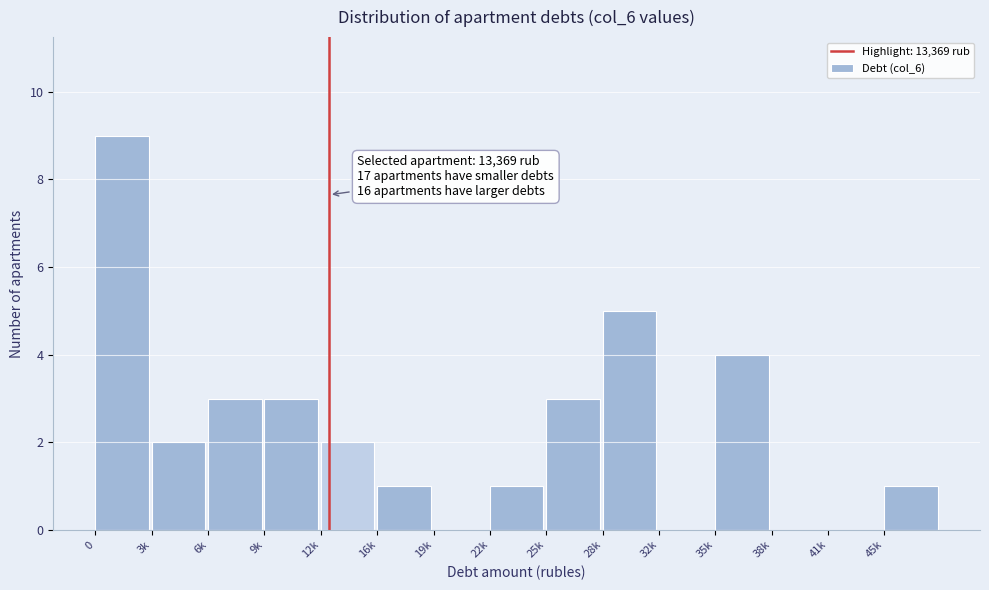

Reading left to right, extract all data points from this chart.

0=9	3k=2	6k=3	9k=3	12k=2	16k=1	19k=0	22k=1	25k=3	28k=5	32k=0	35k=4	38k=0	41k=0	45k=1